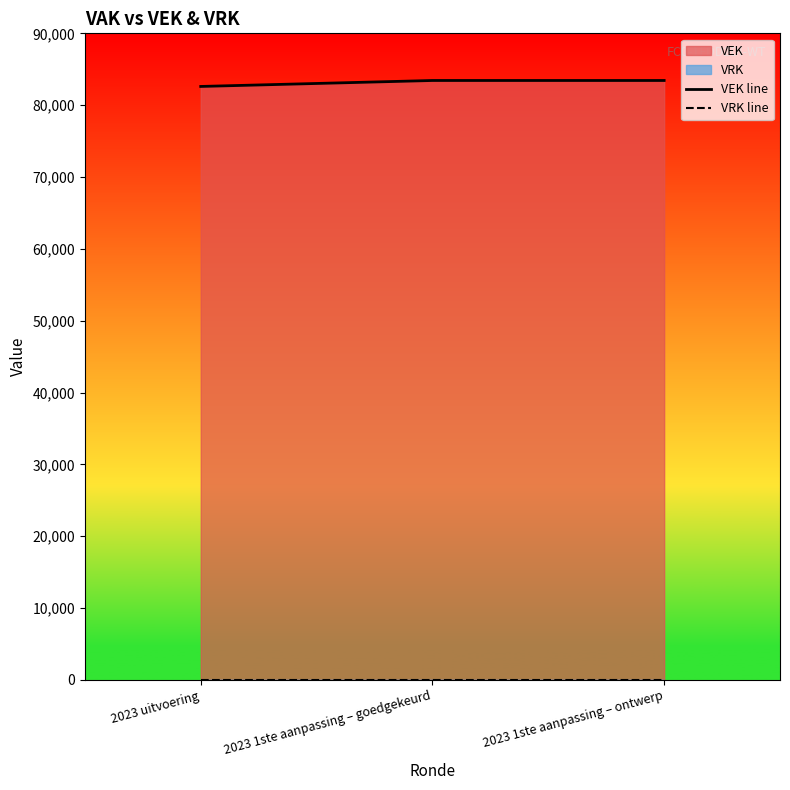

At which category does the chart reach its minimum across all series?

2023 uitvoering